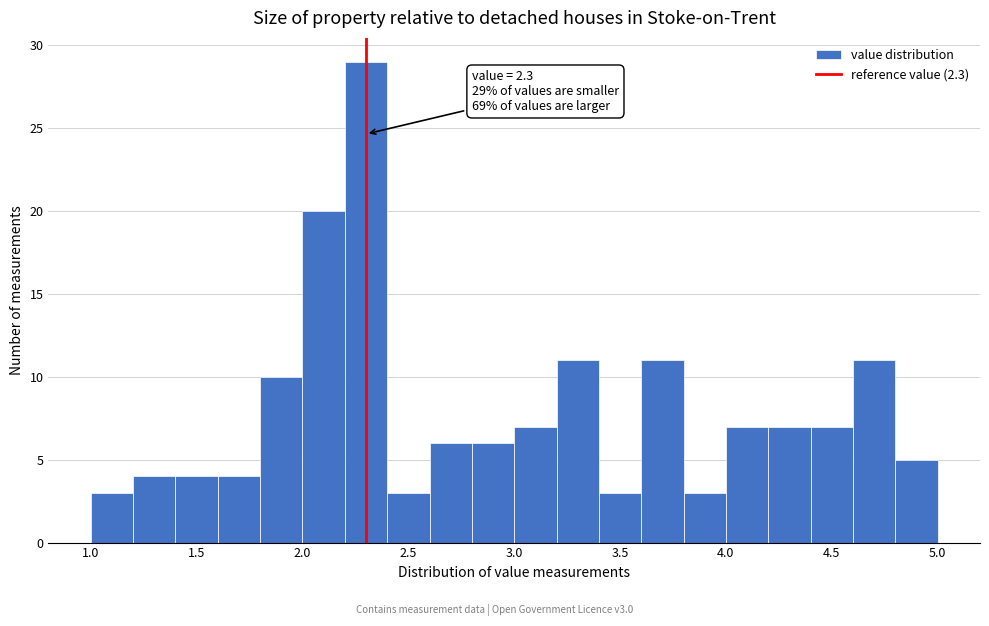

Over which range of the x-axis is the bar tallest?

2.2 to 2.4